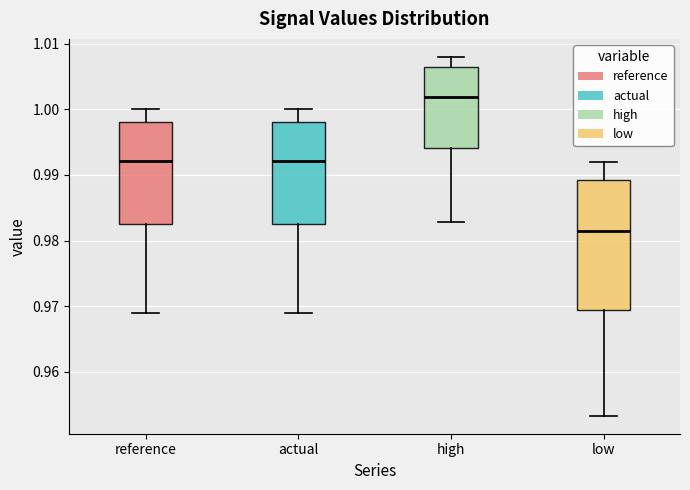

Where does the upper whisker of the box for high end on the y-axis? The values are not printed on the chart, so give them approximately, as read against the axis.

1.008